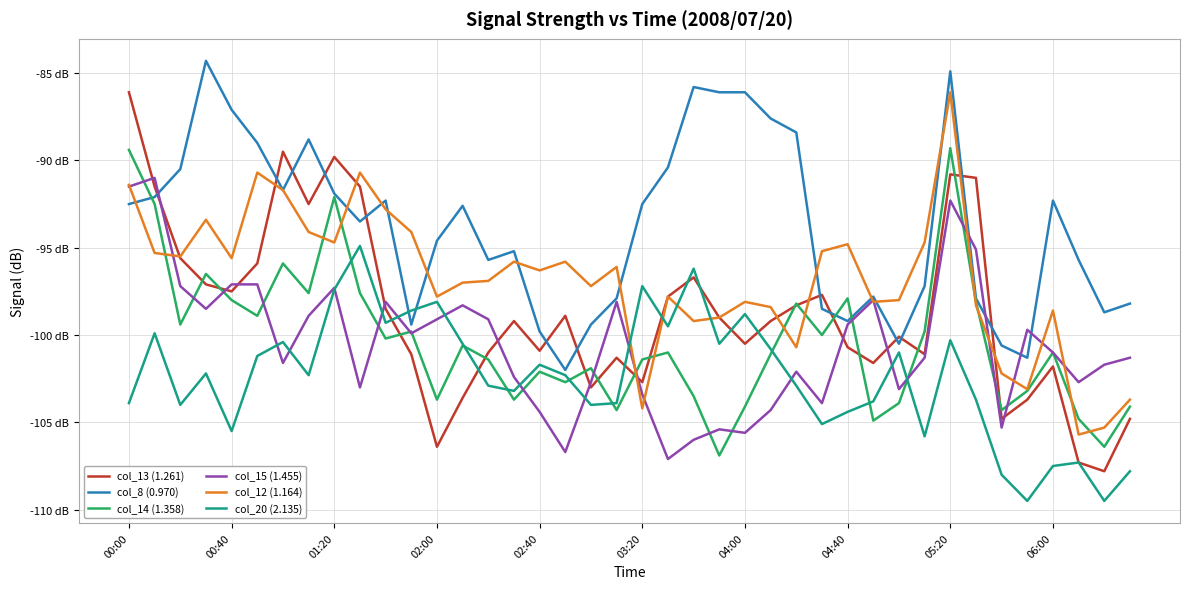

True or false: col_12 (1.164) and col_14 (1.358) cross at least once.

True